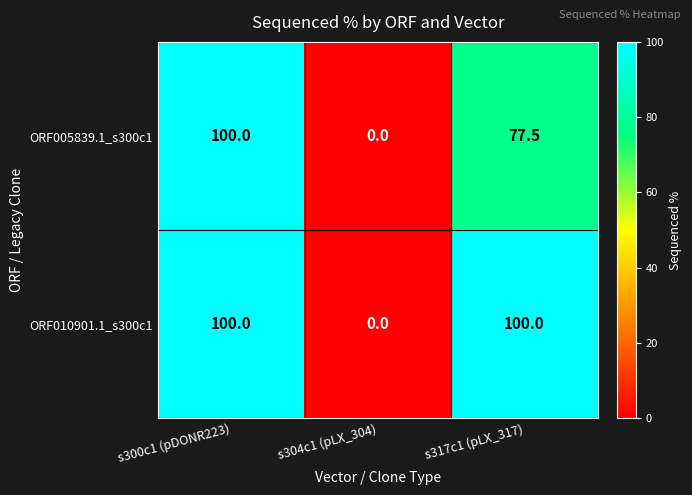

Which series has the largest total across all categories?

ORF010901.1_s300c1